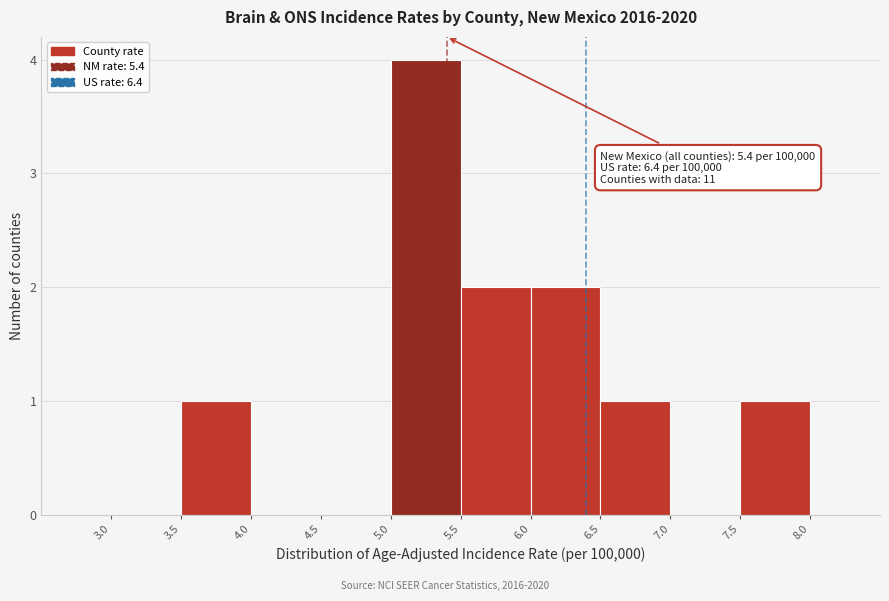

Which range on the x-axis has the tallest bar?

5.0 to 5.5